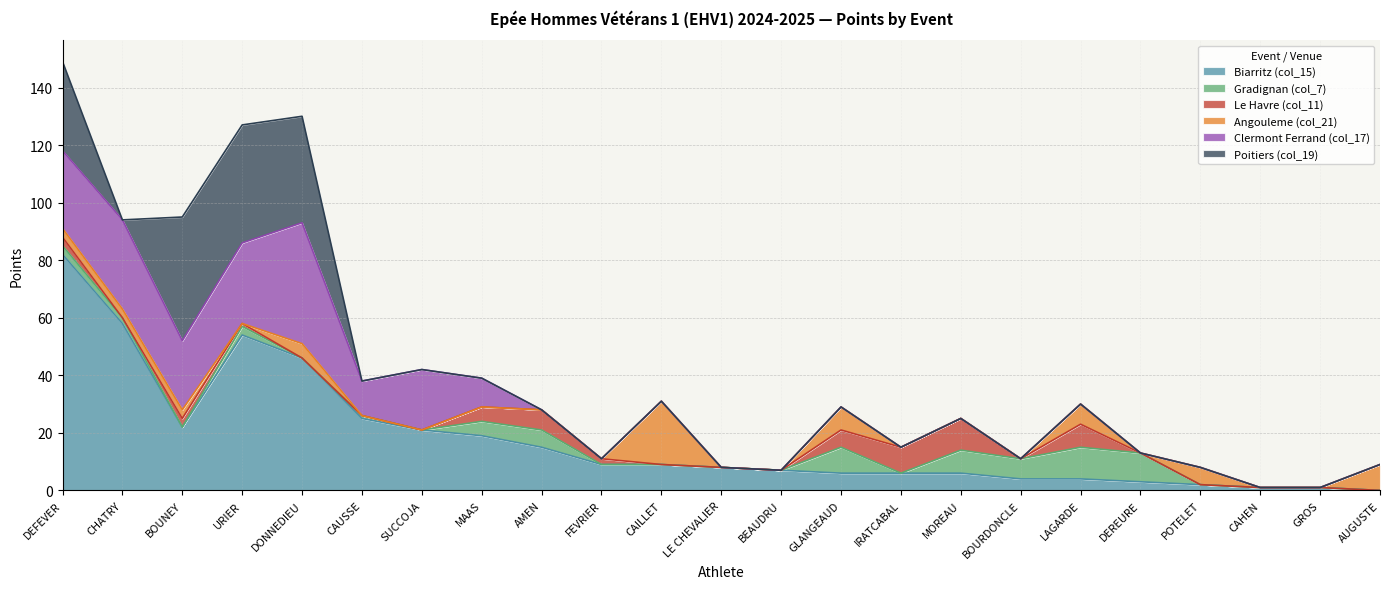

How many times do Clermont Ferrand (col_17) and Gradignan (col_7) cross each other?

1